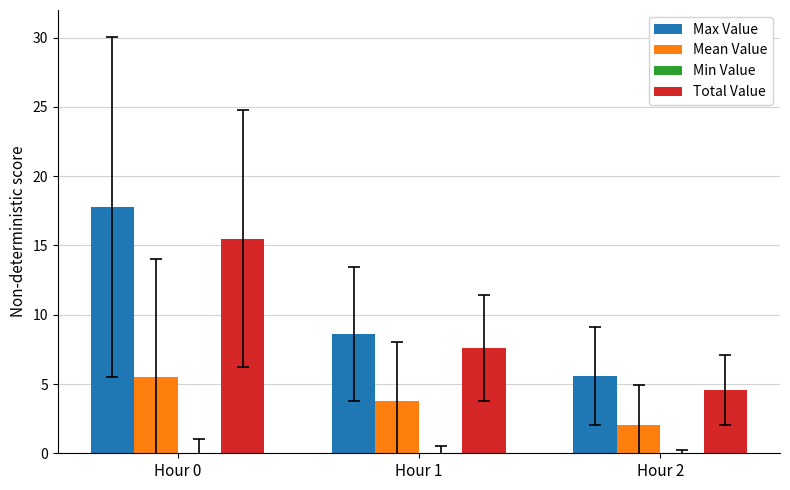

Reading left to right, list all the values displayed in this chart.

Max Value: 17.8	8.6	5.6
Mean Value: 5.5	3.8	2.0
Total Value: 15.5	7.6	4.6